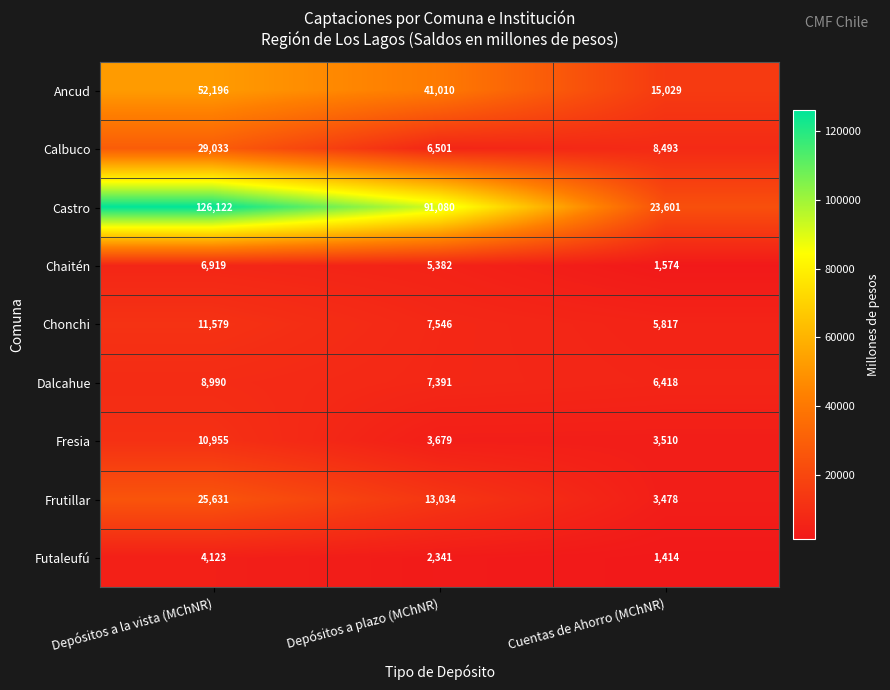

Where is Futaleufú nearest to the value 2768?

Depósitos a plazo (MChNR)